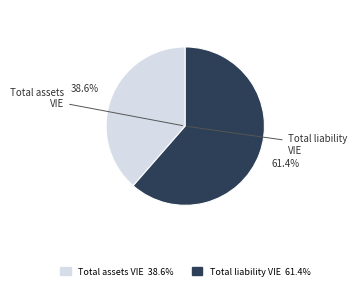

Does any single category account for the majority?

Yes